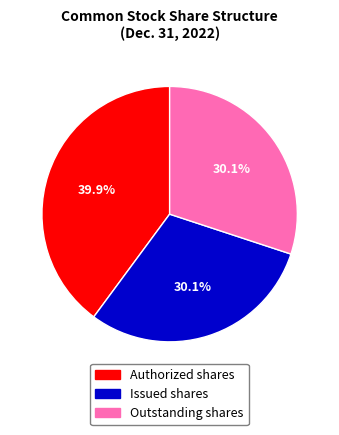

To the nearest percent, what is the average slice percentage?

33%